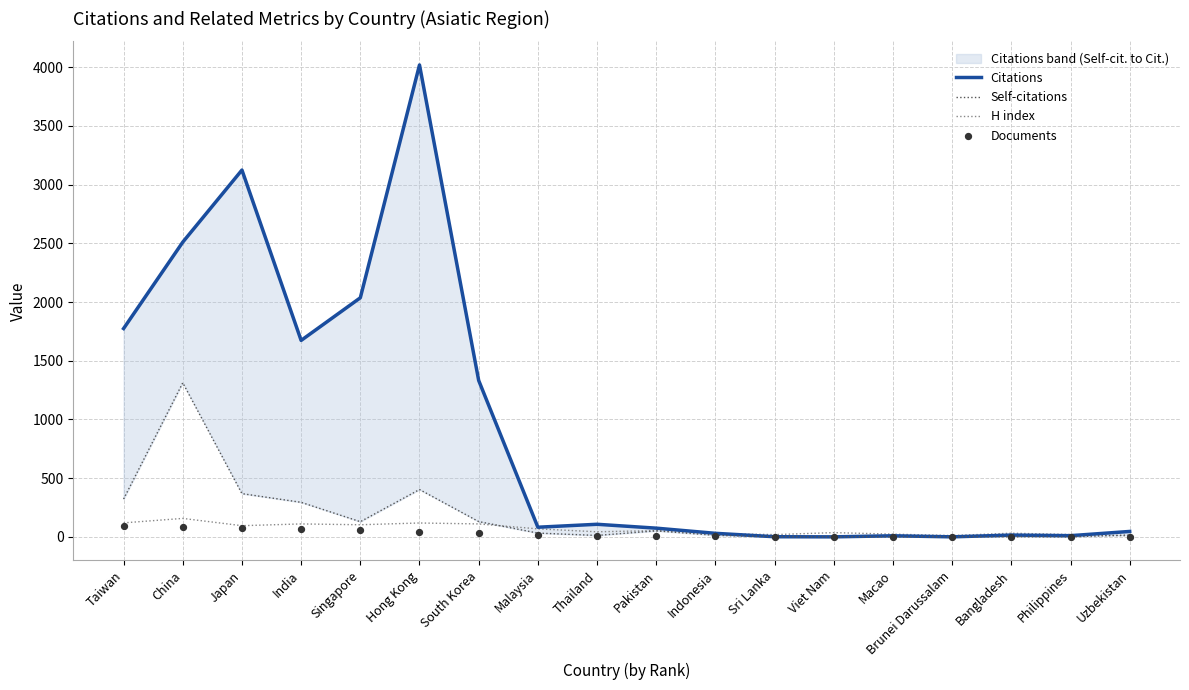

Which series has the widest spread of Y values?

Citations